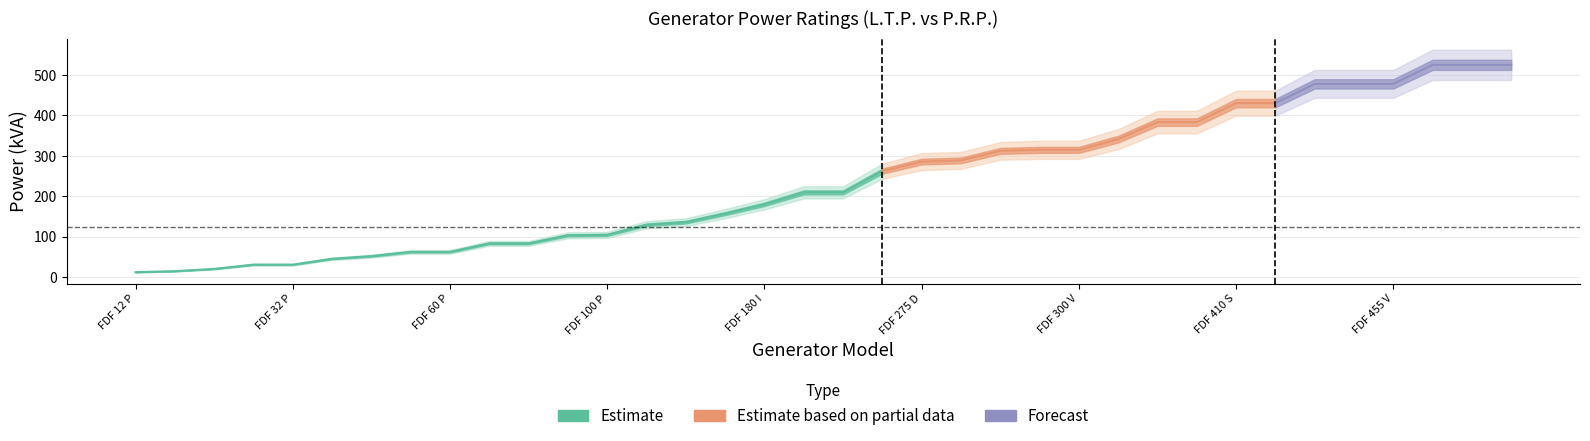

True or false: kVA P.R.P. and kVA L.T.P. cross at least once.

False